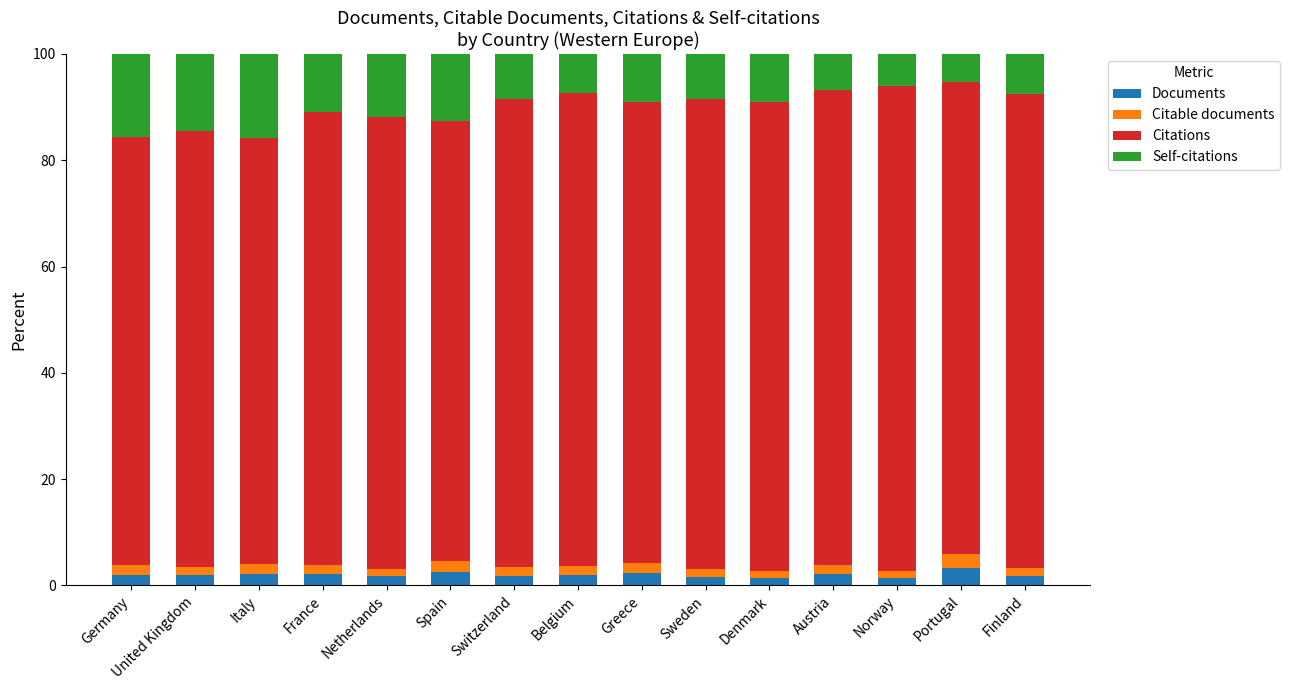

True or false: Documents has a value of 2.1 at Italy.

True